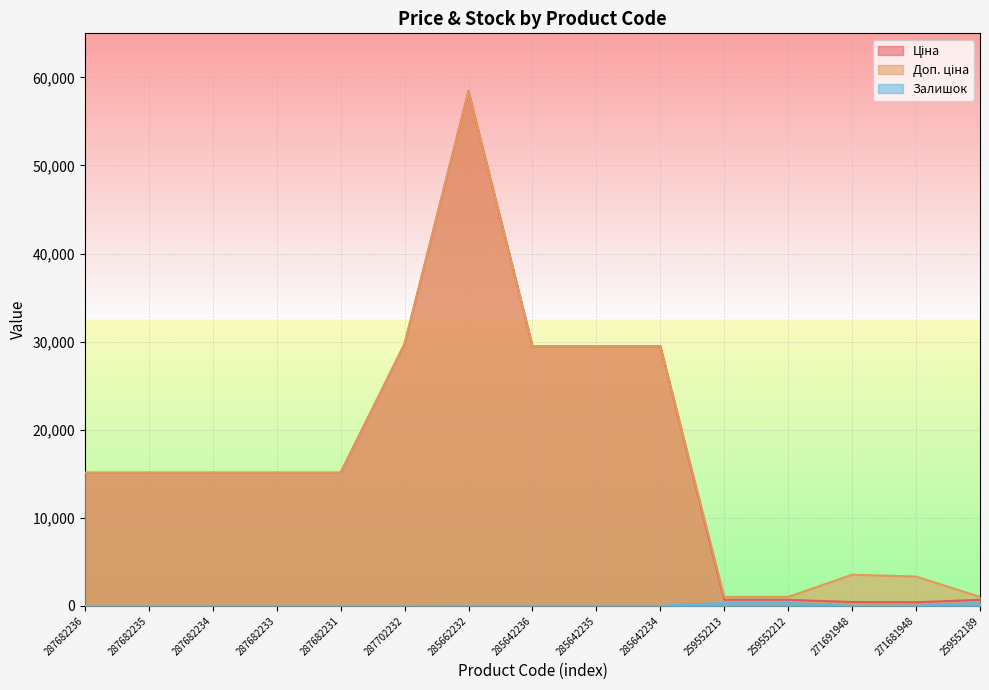

The Доп. ціна series shows 15120.0 at 287682235. True or false?

True